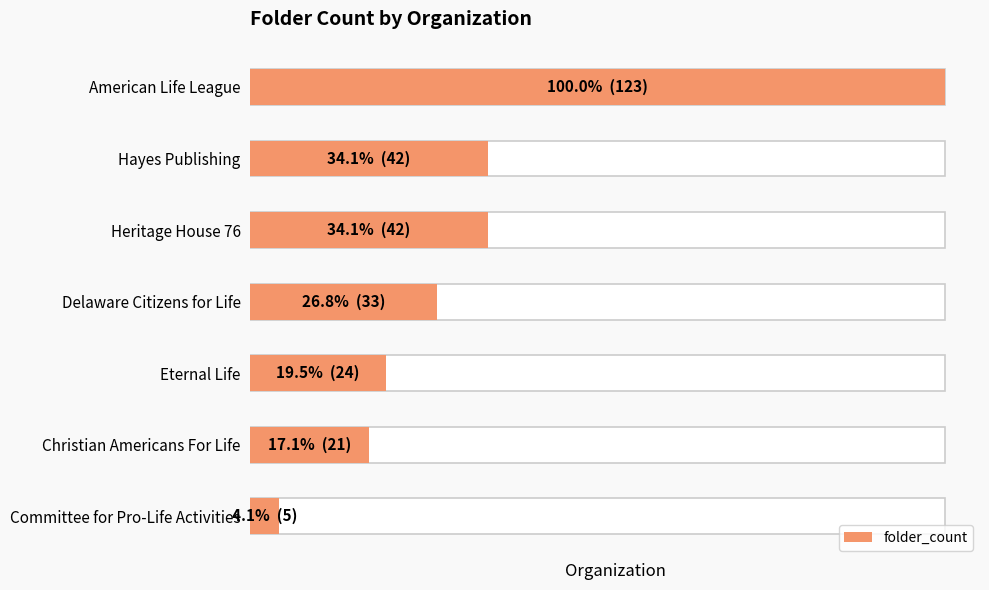

Is it true that the value at American Life League is 123?

True